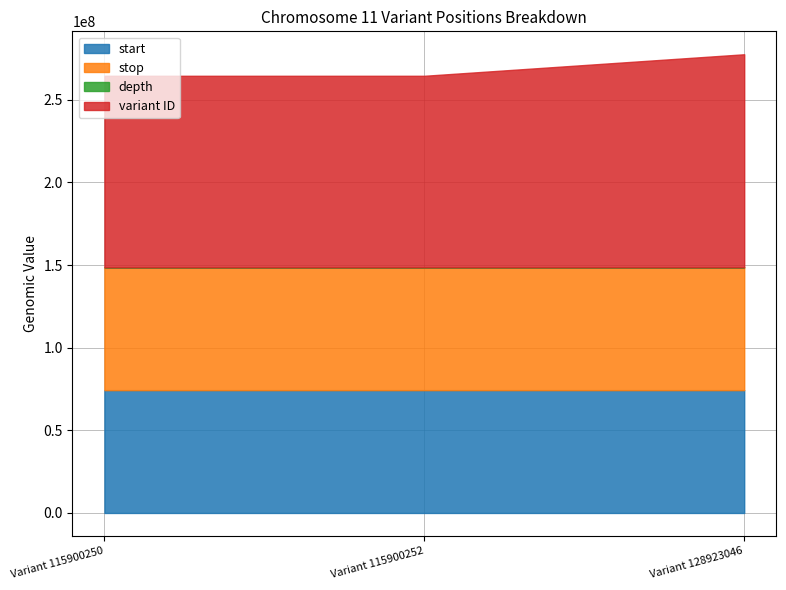

What is the maximum value for start?

74314377